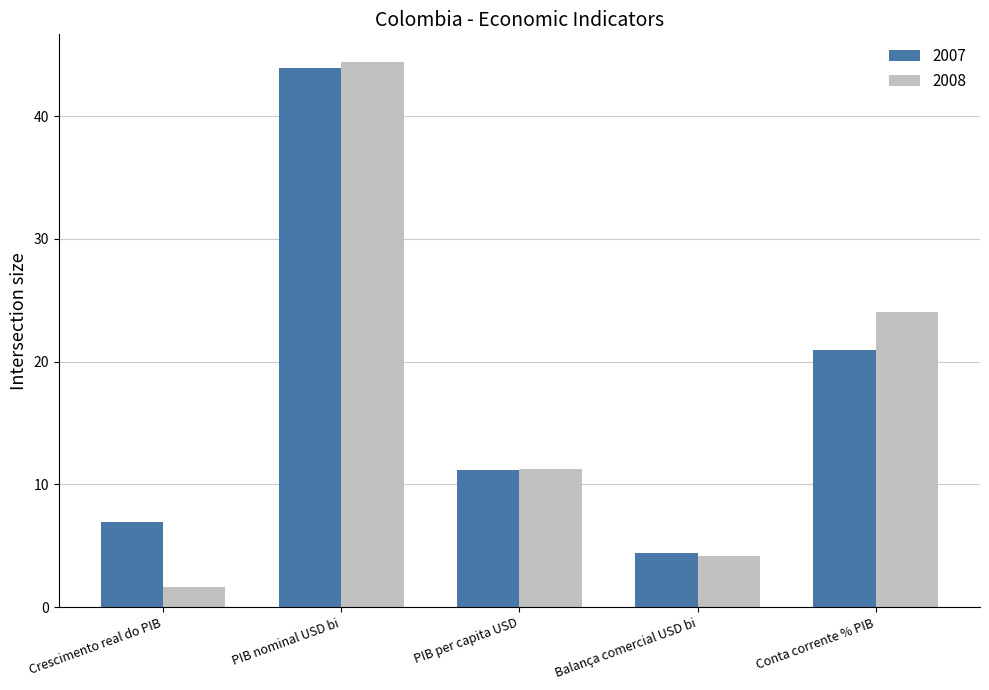

The value of 2007 at Conta corrente % PIB is 33.6. True or false?

False